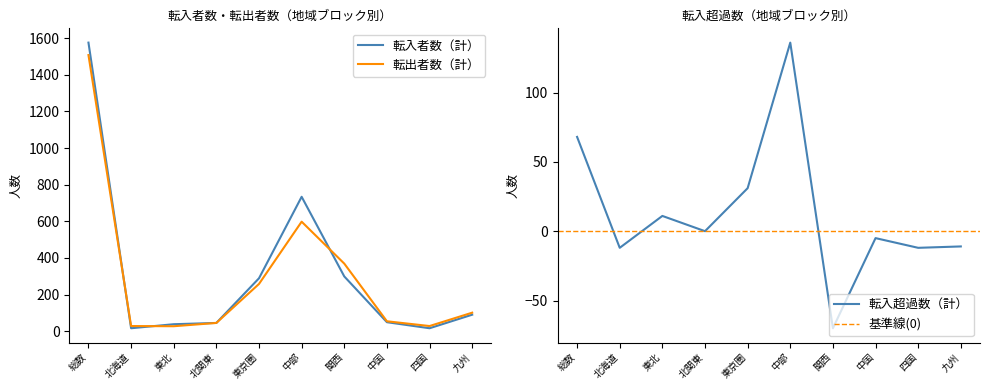

How many data points does each series have?

10